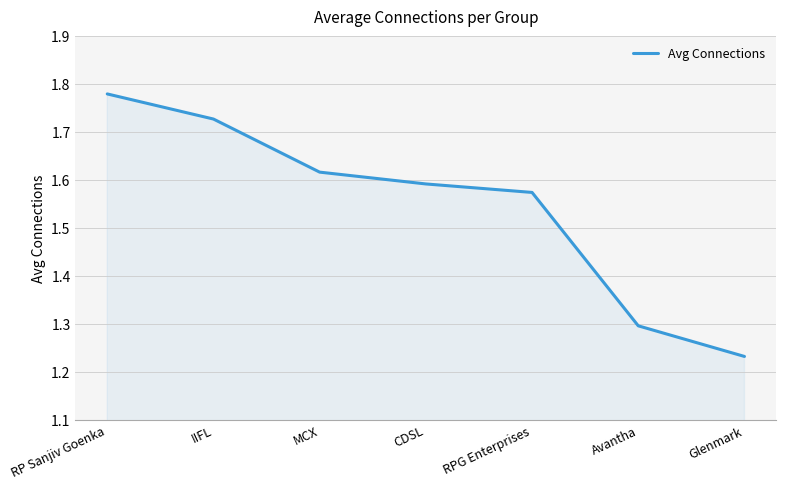

List the labels in order of value, largest first.

RP Sanjiv Goenka, IIFL, MCX, CDSL, RPG Enterprises, Avantha, Glenmark